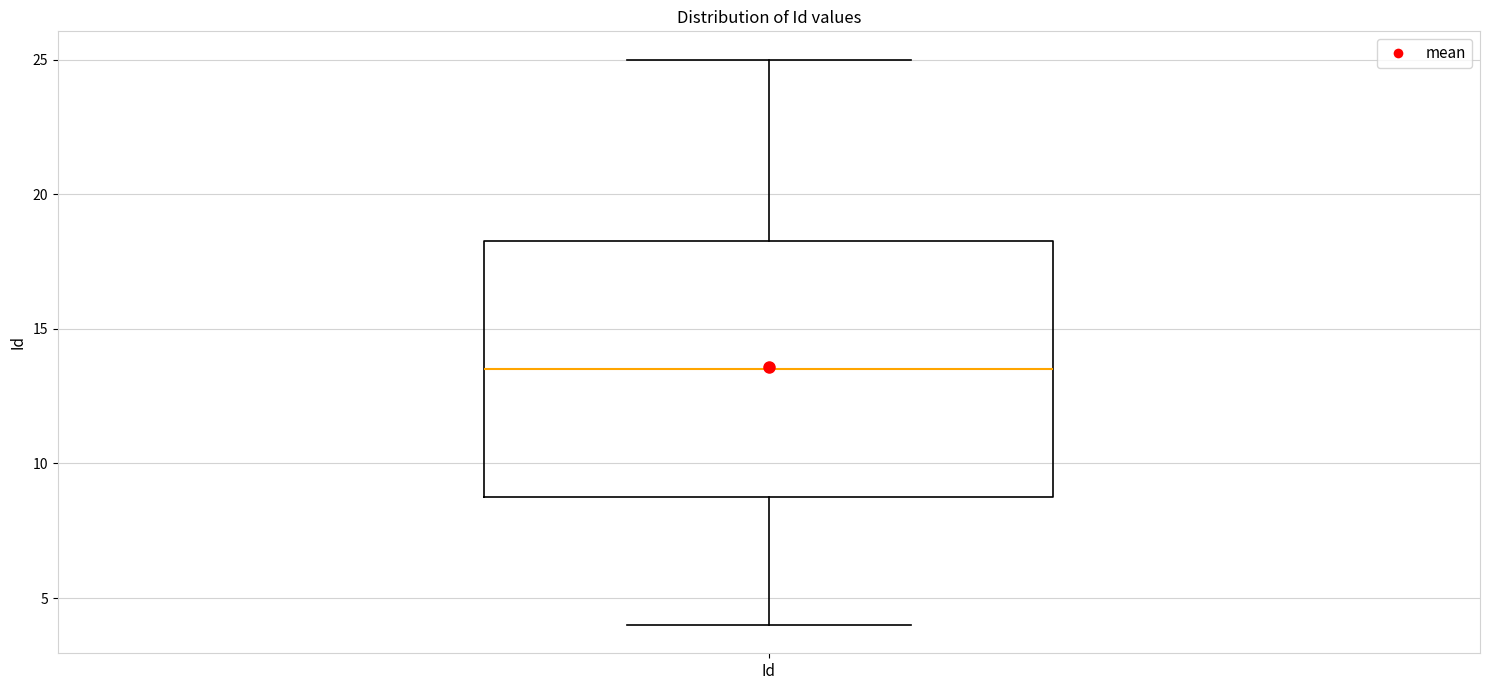

Transcribe this box plot: give where the median line is, the range the box spans, and where the two whiskers end, as read against the y-axis. The values are not printed on the chart, so give them approximately, as read against the axis.

median 13.5, box 9.0 to 18.5, whiskers 4.0 to 25.0